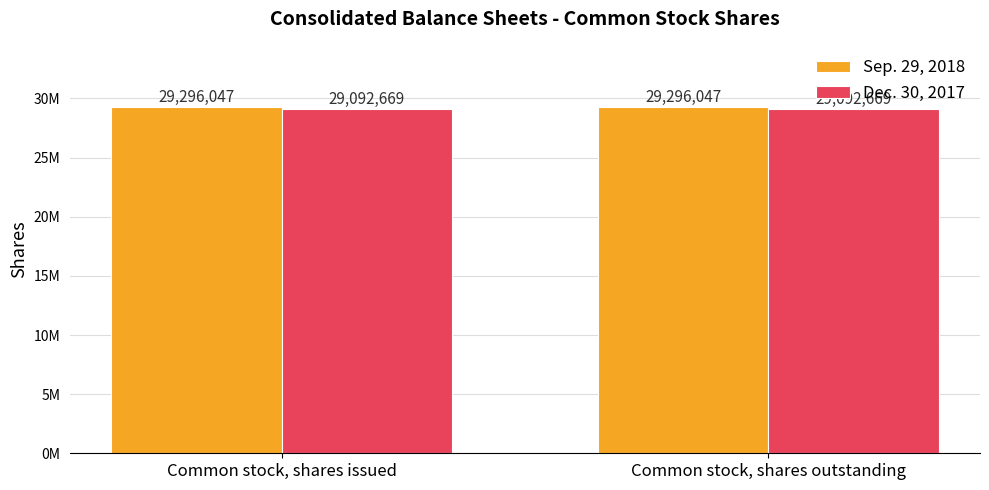

What are all the series names shown in the legend?

Sep. 29, 2018, Dec. 30, 2017